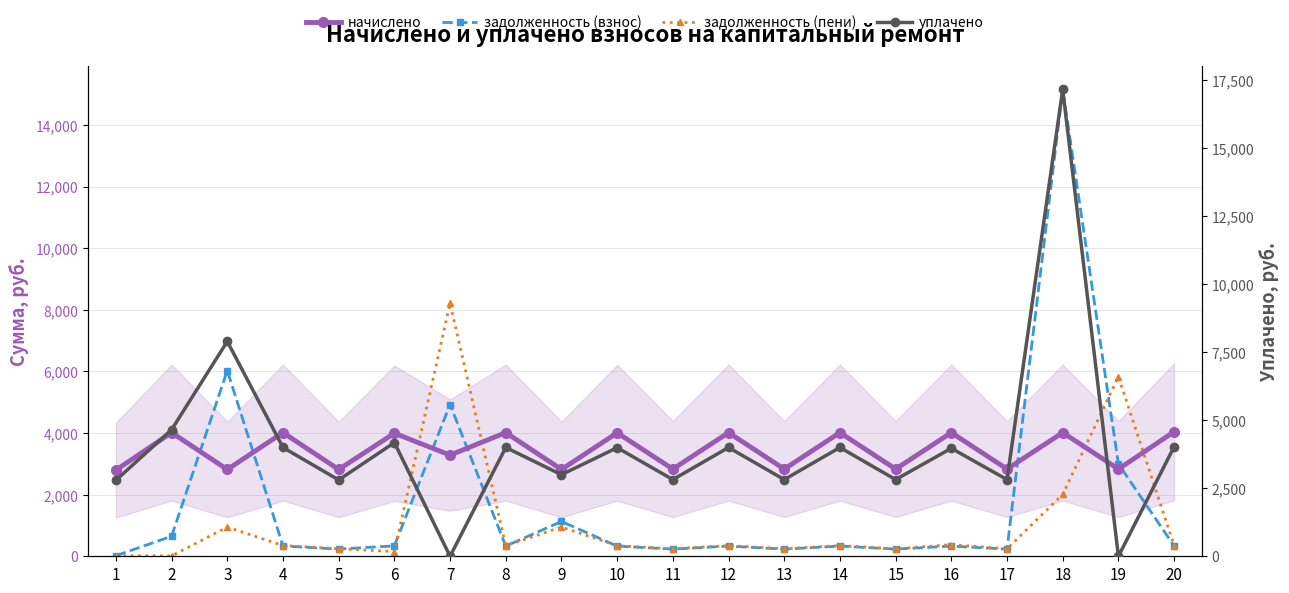

How many lines are shown in the chart?

4